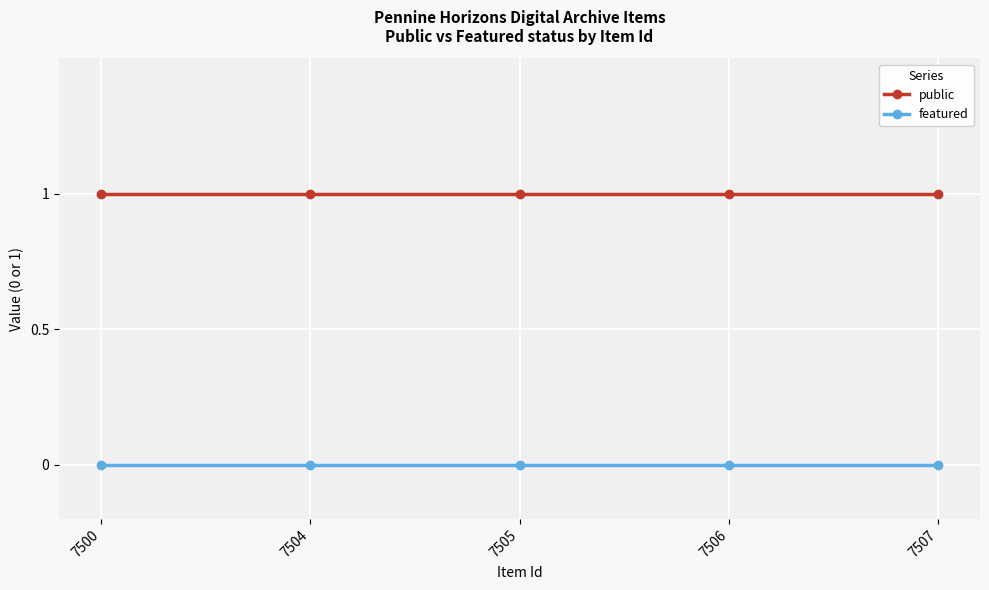

True or false: public and featured intersect in this chart.

False